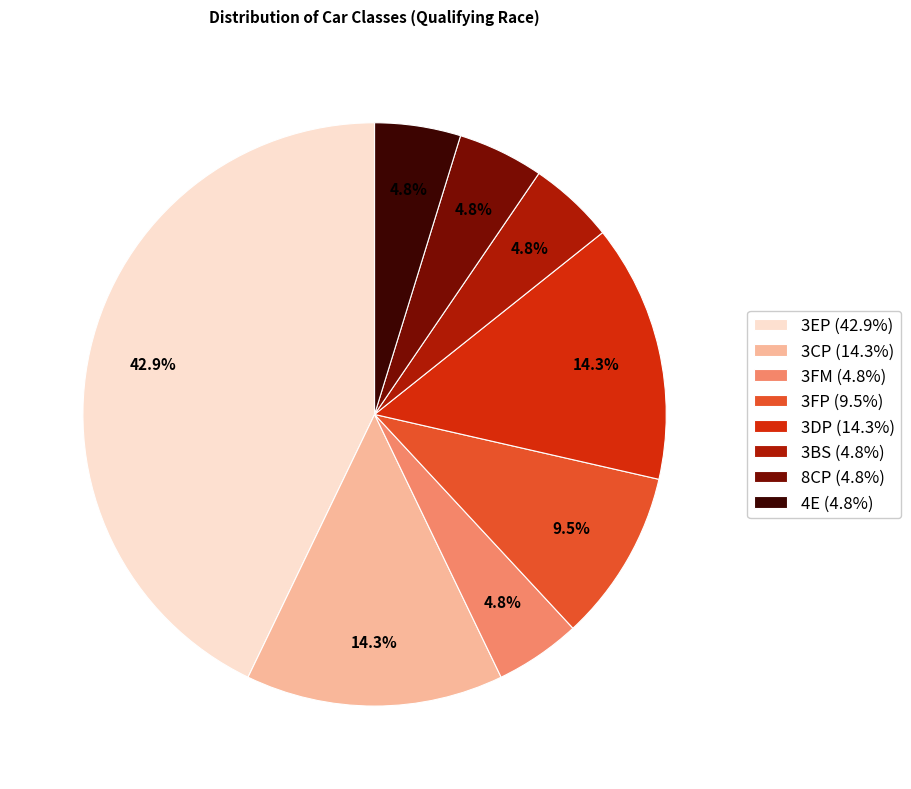

What is the ratio of the value at 4E (4.8%) to the value at 3FP (9.5%)?

0.5